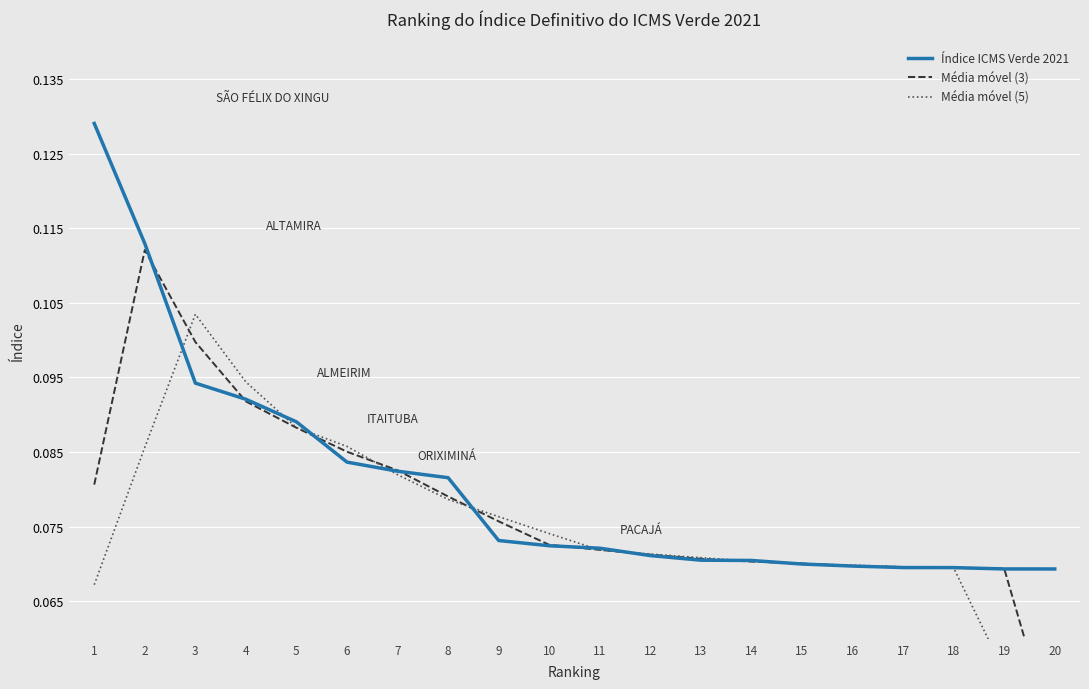

Which series ends up on top after the final intersection of Média móvel (3) and Índice ICMS Verde 2021?

Índice ICMS Verde 2021